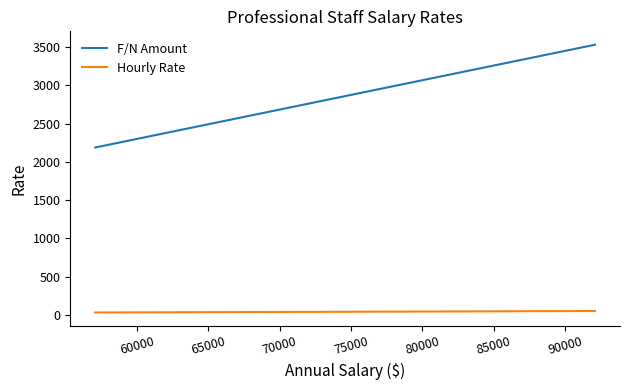

Rank the series by their average value, from lowest to highest.

Hourly Rate, F/N Amount